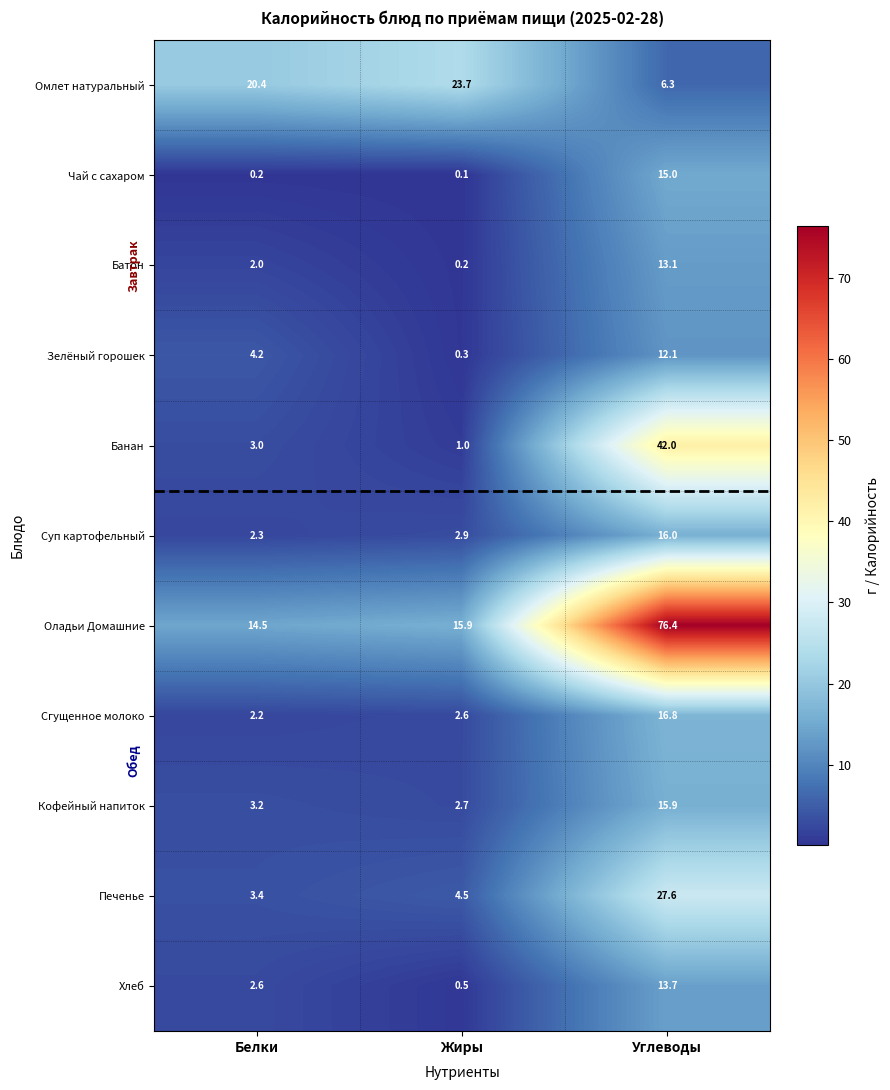

What is the difference between the maximum and minimum values in the Батон series?

12.9